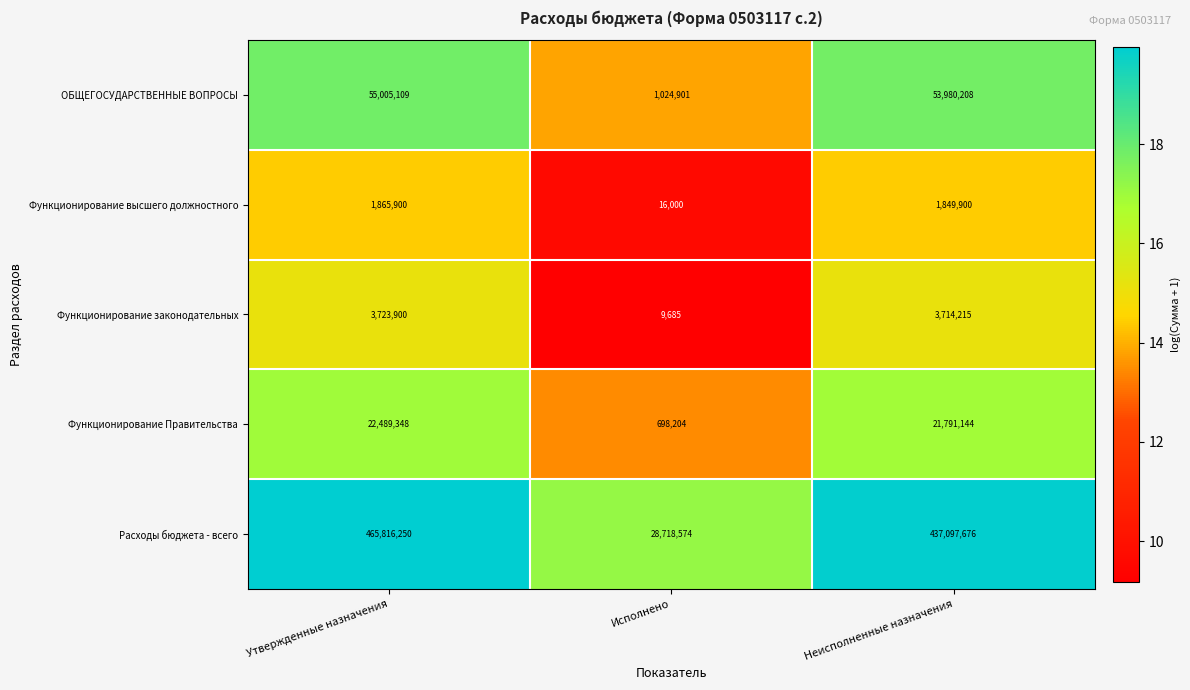

At Исполнено, list the series in order from largest to smallest.

Расходы бюджета - всего, ОБЩЕГОСУДАРСТВЕННЫЕ ВОПРОСЫ, Функционирование Правительства, Функционирование высшего должностного, Функционирование законодательных